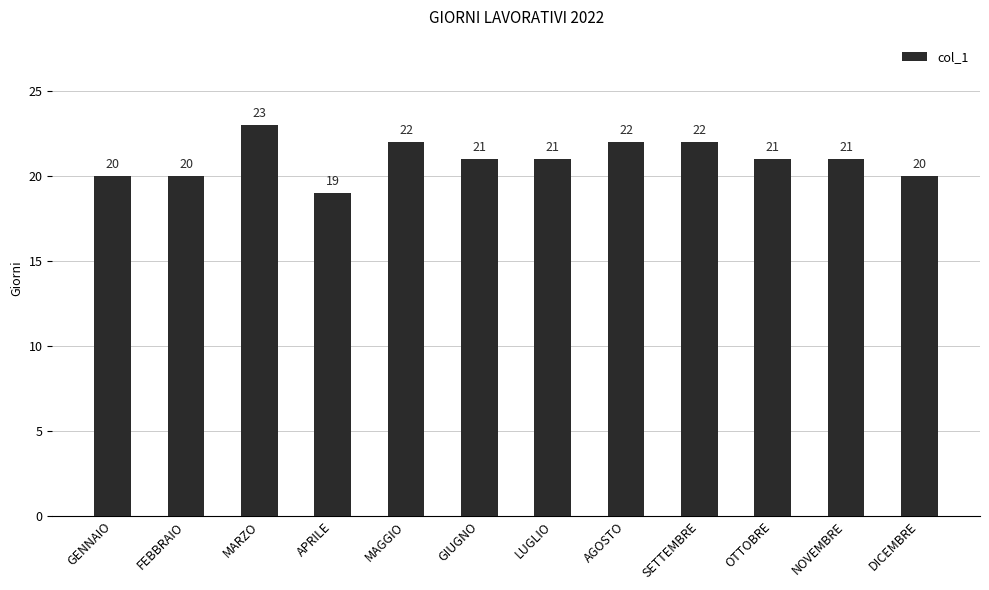

True or false: the data shows 22 at SETTEMBRE.

True